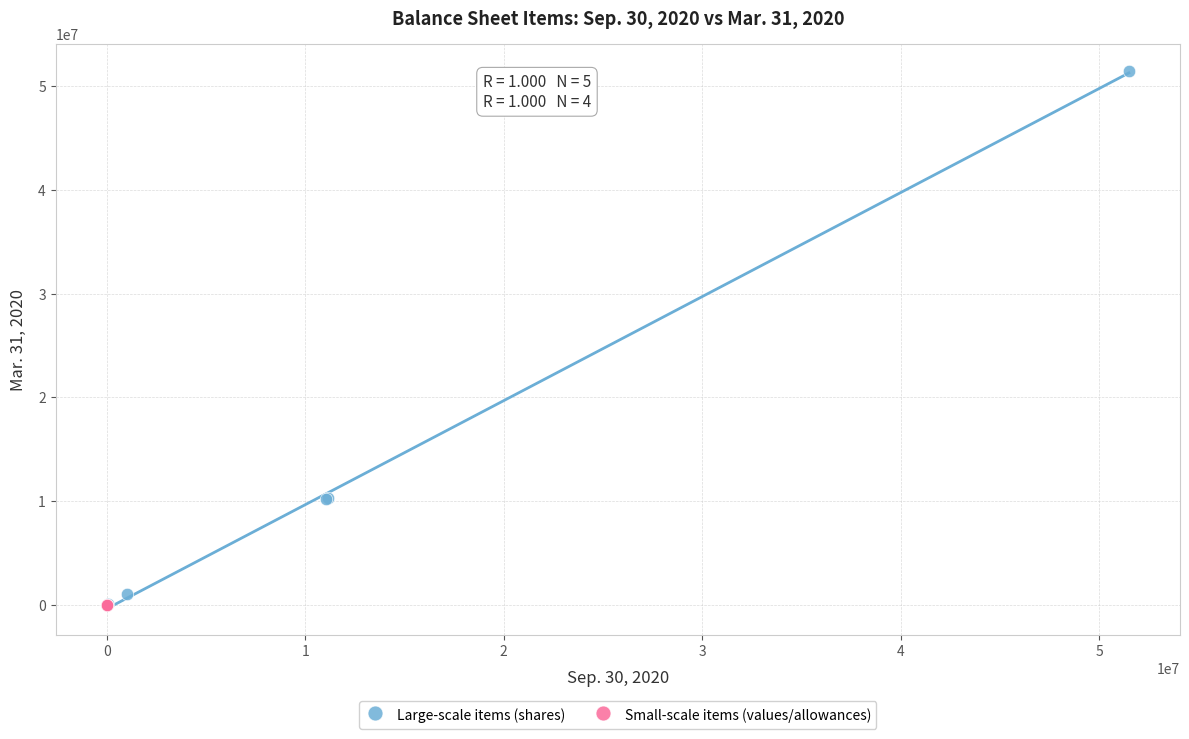

Which series reaches the maximum Y coordinate?

Large-scale items (shares)